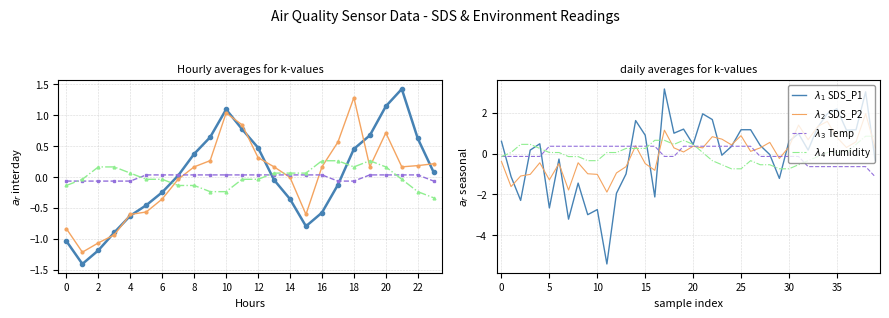

What is the greatest value displayed?

3.2